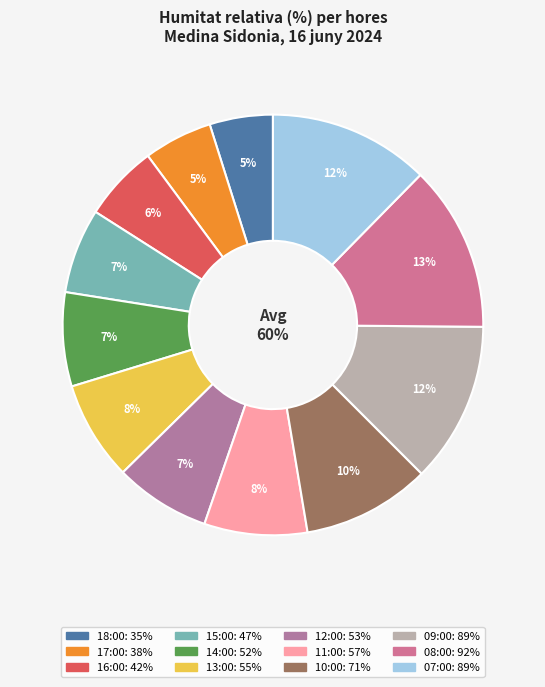

True or false: 12:00 accounts for 1% of the total.

False